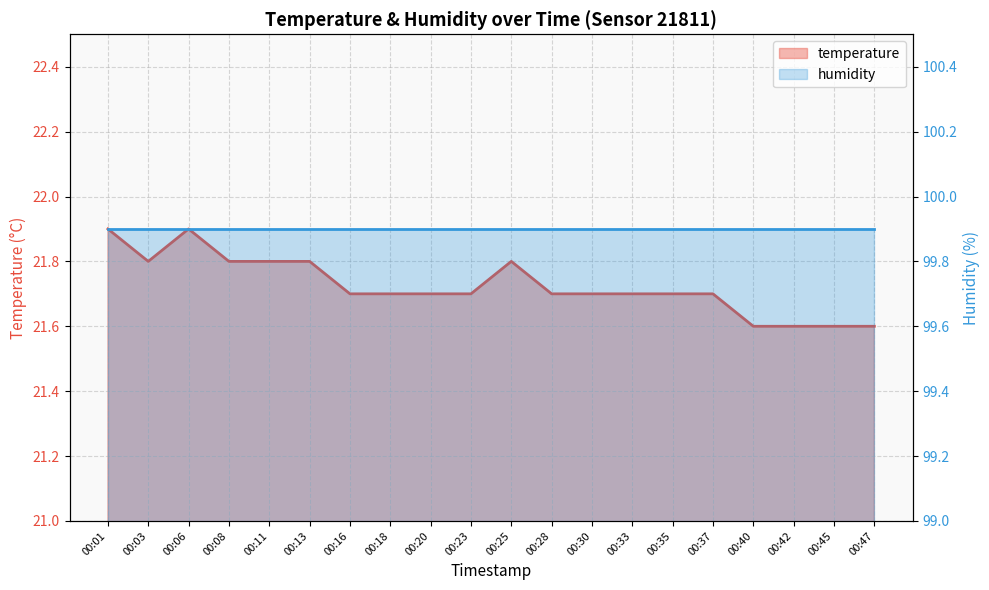

List the labels in order of value, smallest first.

00:40, 00:42, 00:45, 00:47, 00:16, 00:18, 00:20, 00:23, 00:28, 00:30, 00:33, 00:35, 00:37, 00:03, 00:08, 00:11, 00:13, 00:25, 00:01, 00:06